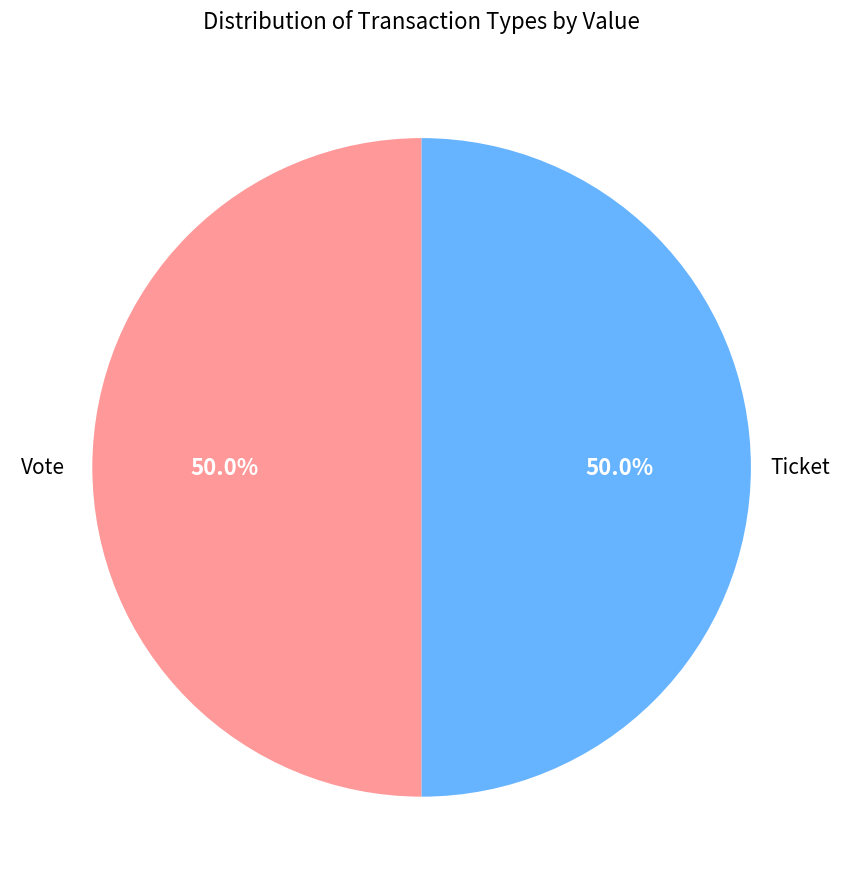

How many slices are in this pie chart?

2